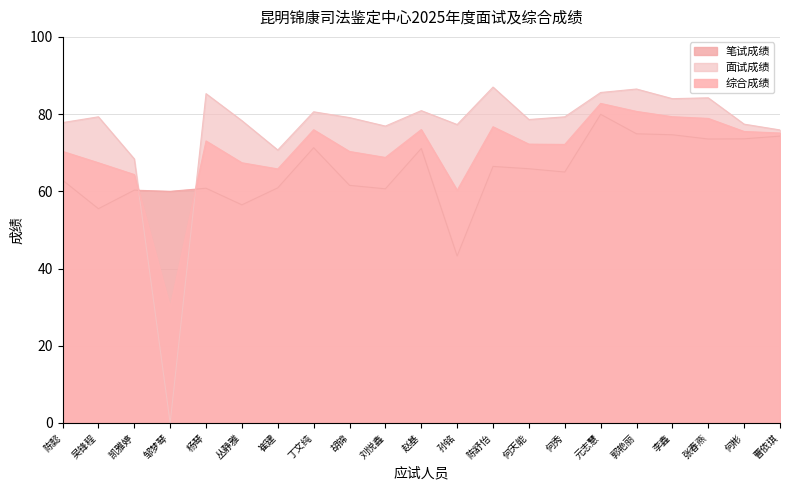

The 面试成绩 series shows 87.0 at 陈舒怡. True or false?

True